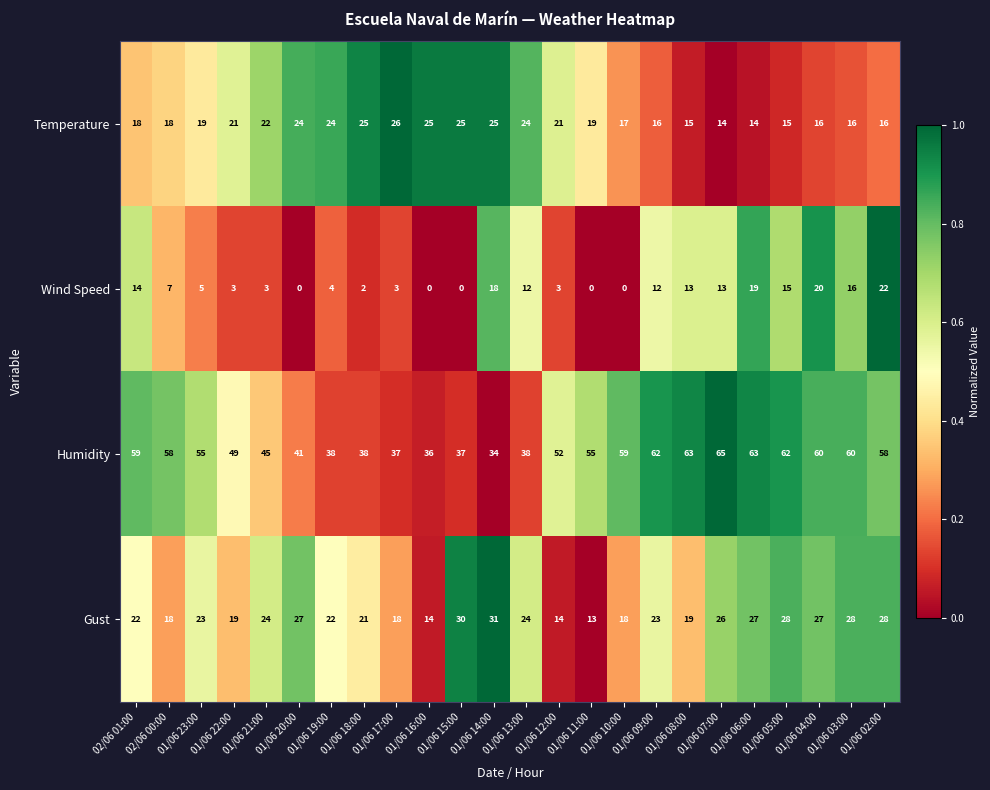

What is the total value across all series at 01/06 23:00?

102